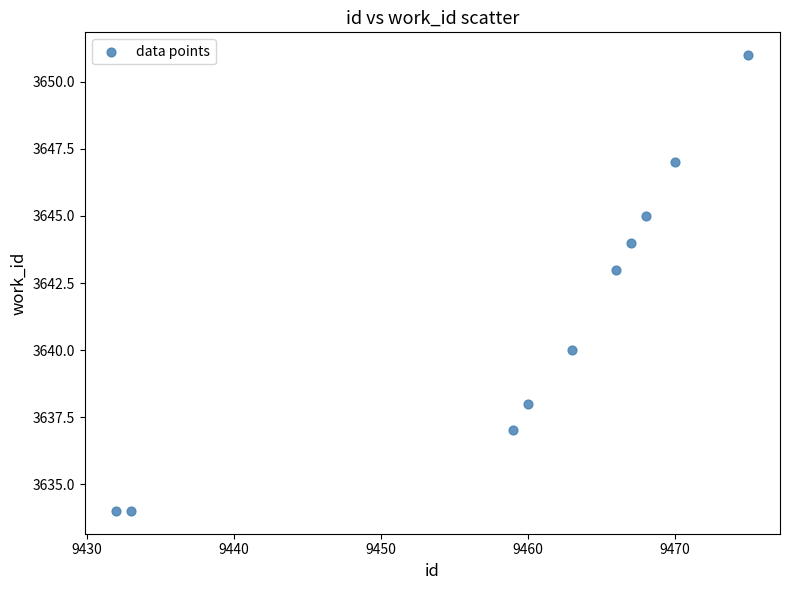

What is the average Y value?

3641